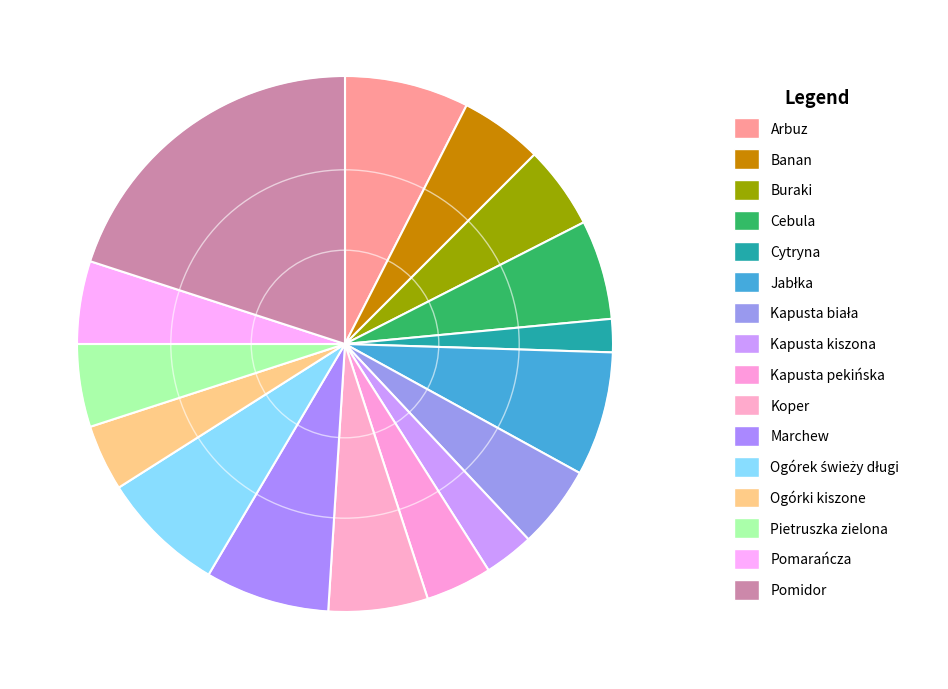

Rank the categories by value from highest to lowest.

Pomidor, Arbuz, Jabłka, Marchew, Ogórek świeży długi, Cebula, Koper, Banan, Buraki, Kapusta biała, Pietruszka zielona, Pomarańcza, Kapusta pekińska, Ogórki kiszone, Kapusta kiszona, Cytryna